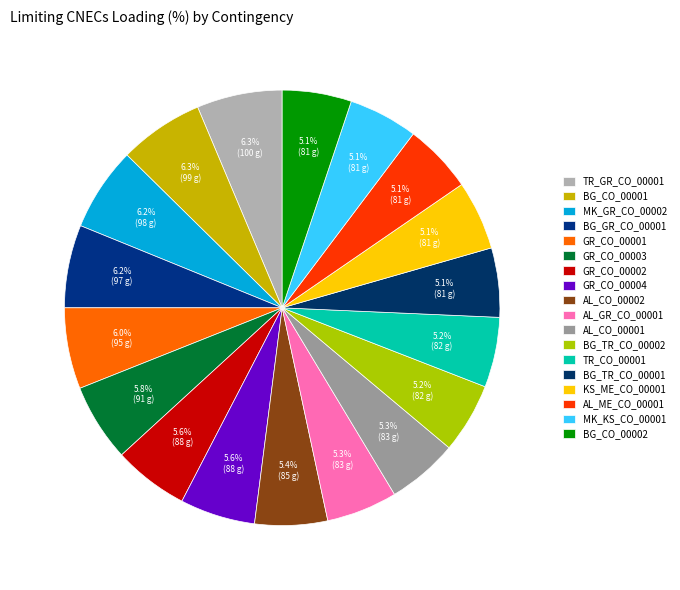

Does BG_CO_00002 account for over 50% of the chart?

No